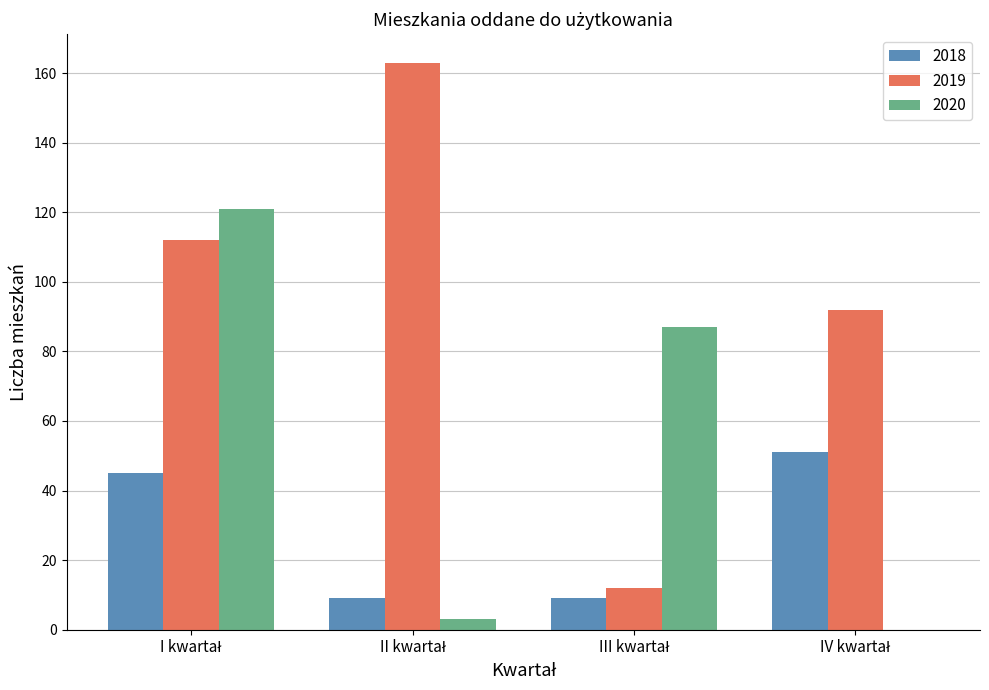

Count the number of categories in the chart.

4